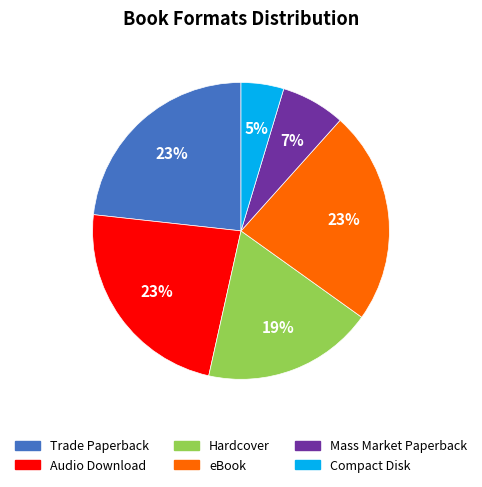

Do Compact Disk and Trade Paperback together represent more than half of the pie?

No